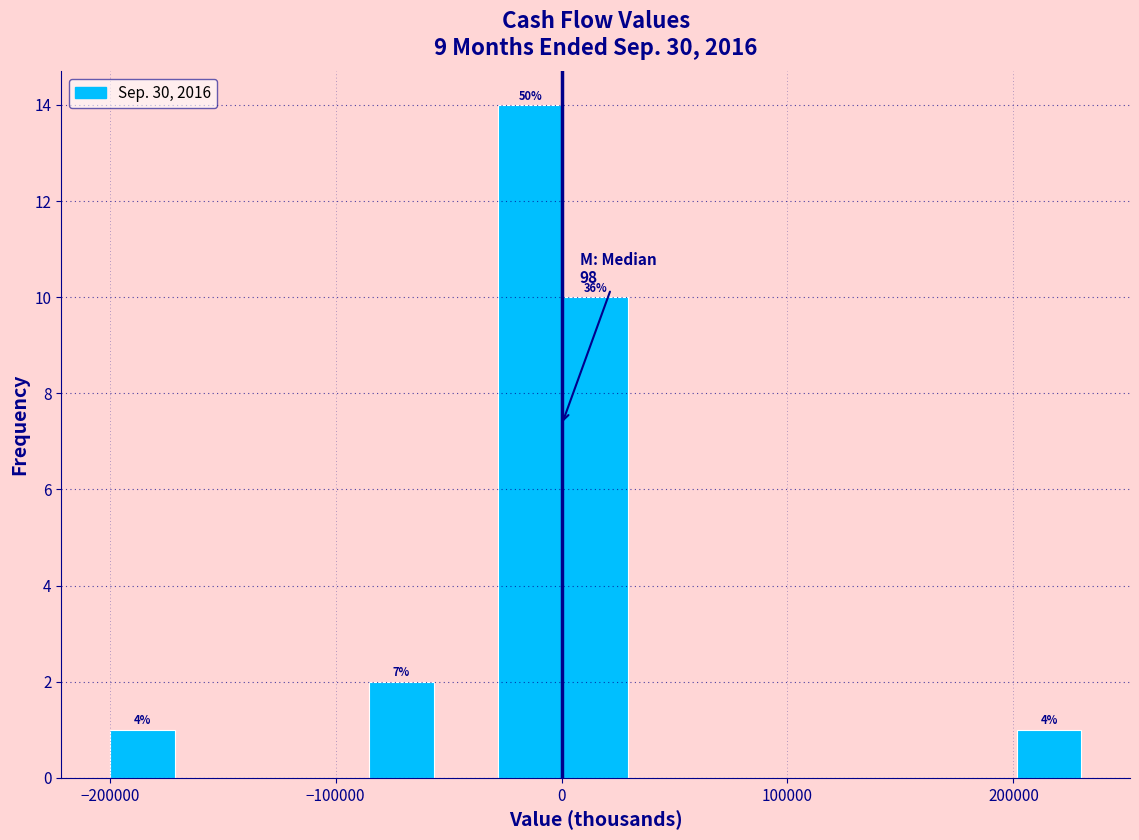

Around what value on the x-axis is the tallest bar? Give the approximate position of its centre, as read against the axis.

-10000